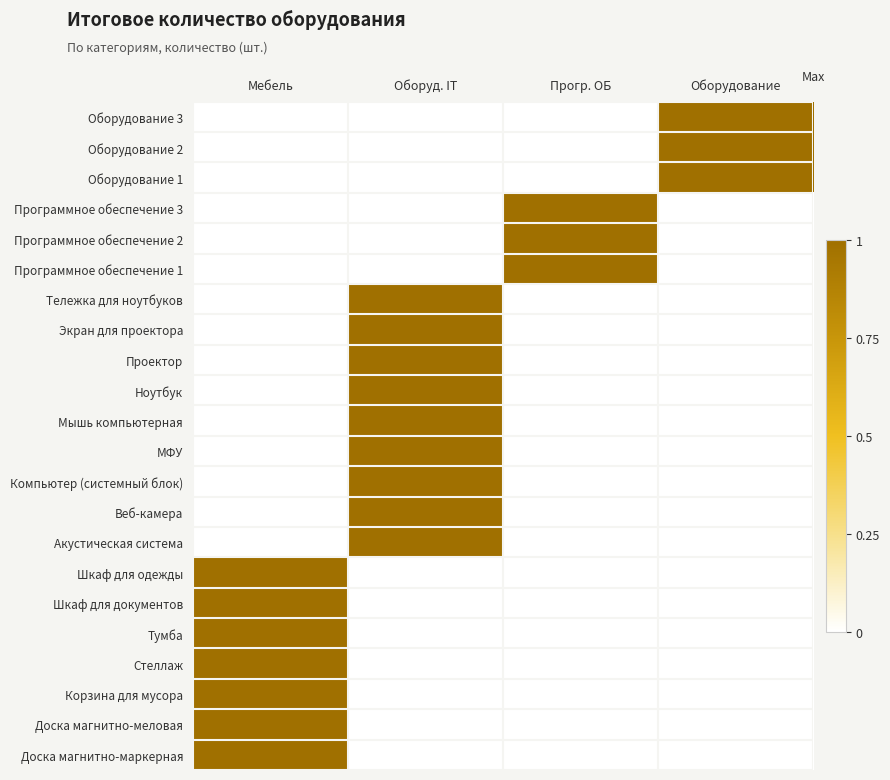

Between Оборудование and Оборуд. IT, which is larger?

Оборудование